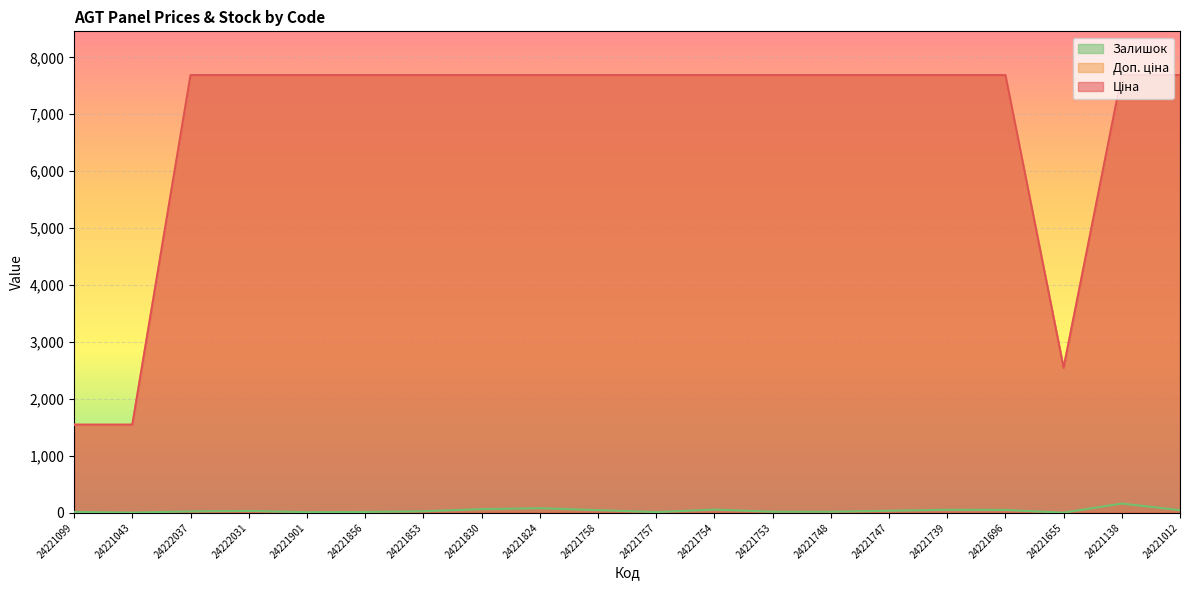

What is the value of the Доп. ціна point at the 10th from the left?

7688.0